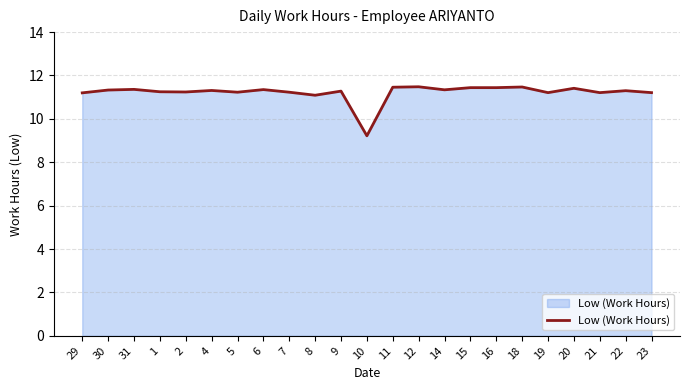

What position from the right is 9?

13